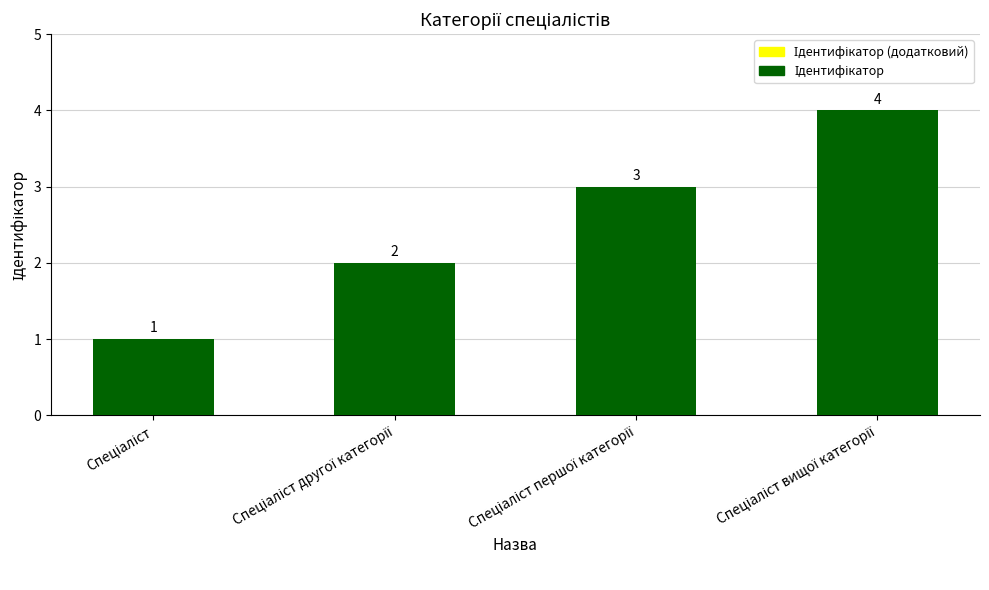

How many categories are shown in the chart?

4